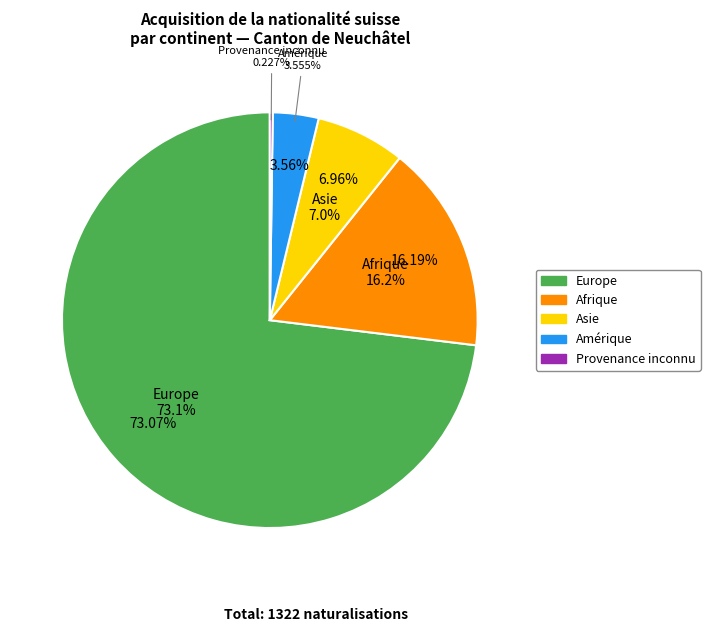

Is it true that Afrique is 16% of the pie?

True